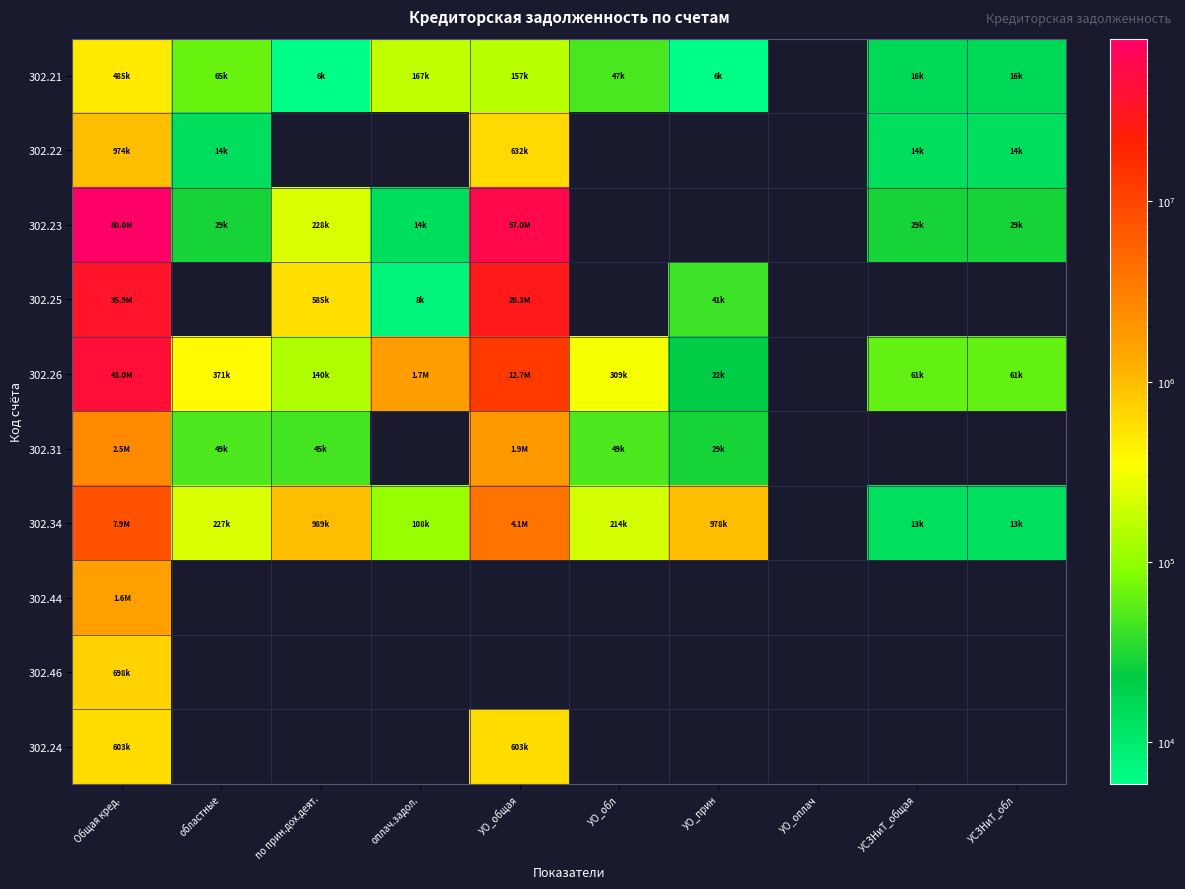

Which series has the largest range (max minus min)?

302.23